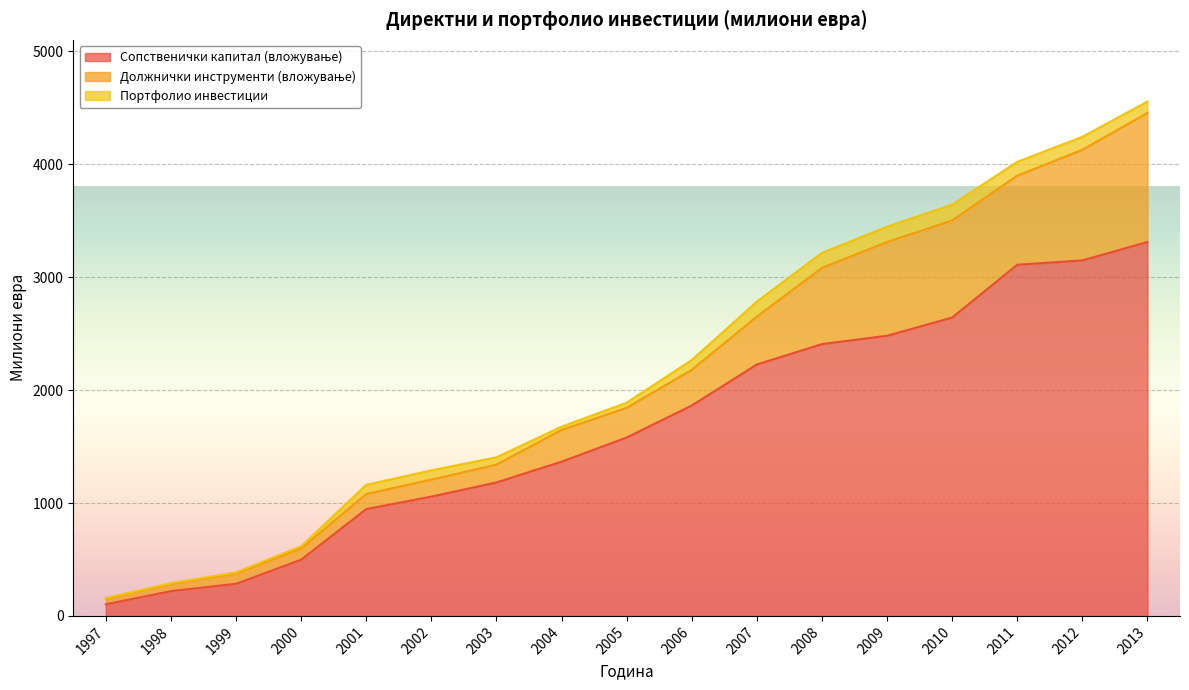

Reading right to left, list all the values displayed in this chart.

Сопственички капитал (вложување): 3311.6	3148.9	3110.2	2642.5	2481.3	2407.4	2226.6	1863.3	1579.6	1366.1	1182.0	1056.6	946.3	497.7	284.3	219.5	102.9
Должнички инструменти (вложување): 1143.3	980.1	789.5	860.3	830.1	675.3	424.7	316.1	263.9	280.8	158.1	150.5	133.7	99.3	91.3	63.7	50.5
Портфолио инвестиции: 100.7	114.5	122.2	139.7	136.4	133.3	132.6	86.6	44.7	29.4	64.4	82.0	80.9	19.7	10.1	6.6	4.9